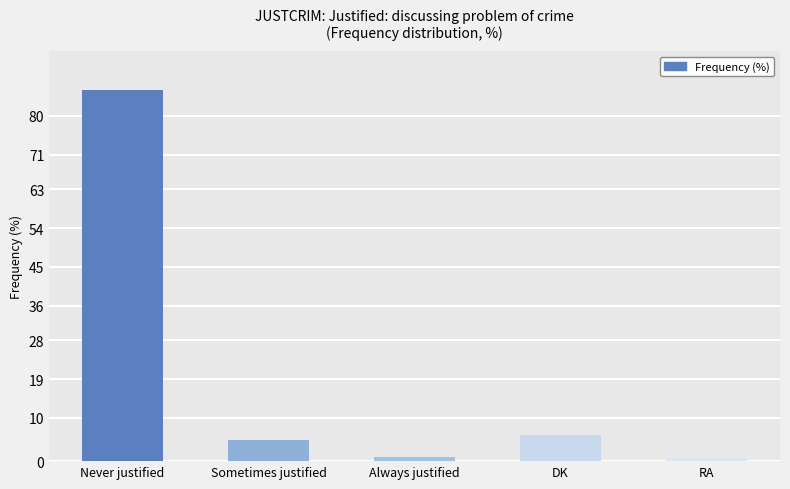

What is the label of the 4th bar from the left?

DK